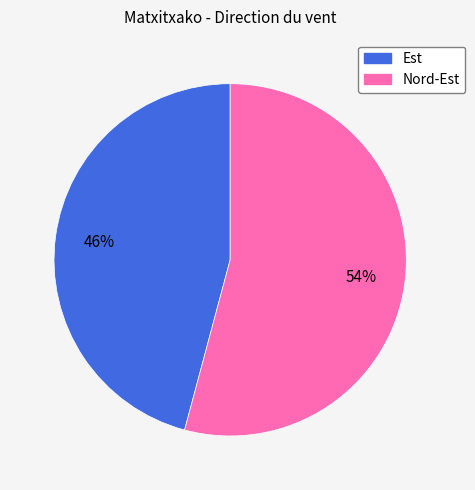

Rank the categories by value from lowest to highest.

Est, Nord-Est